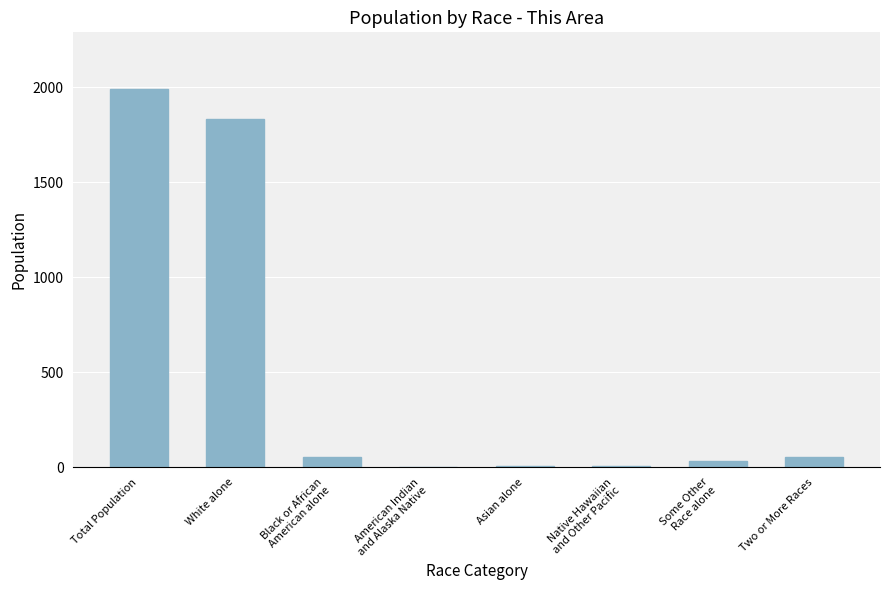

Count the number of categories in the chart.

8